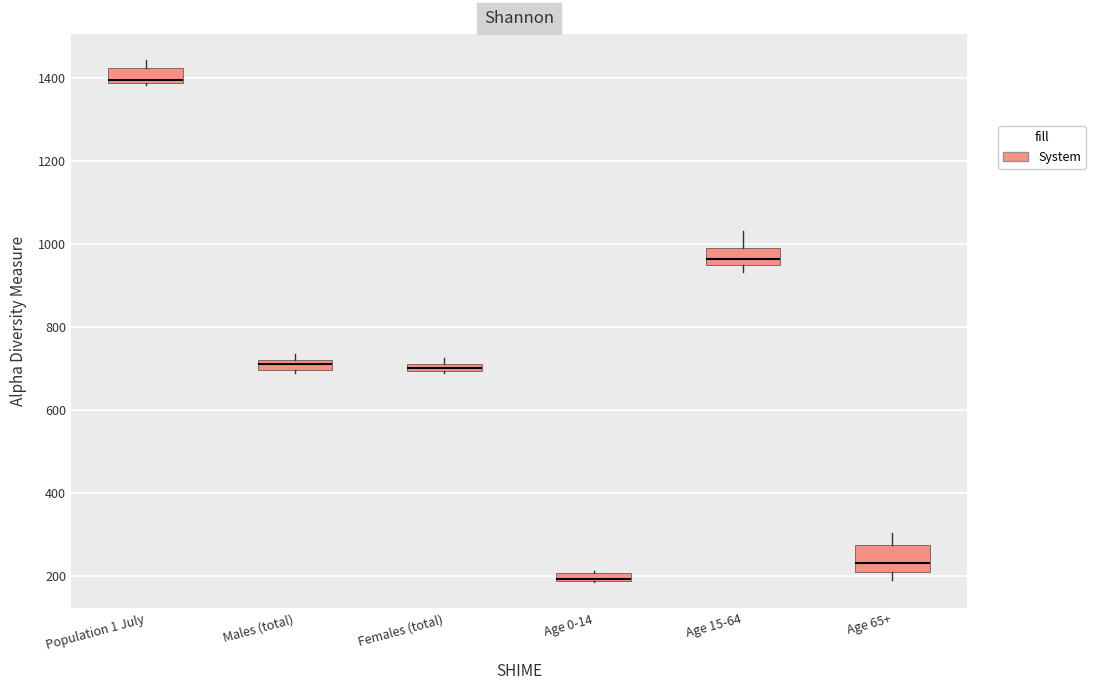

Where is the lower edge of the box for Females (total) on the y-axis? The values are not printed on the chart, so give them approximately, as read against the axis.

700